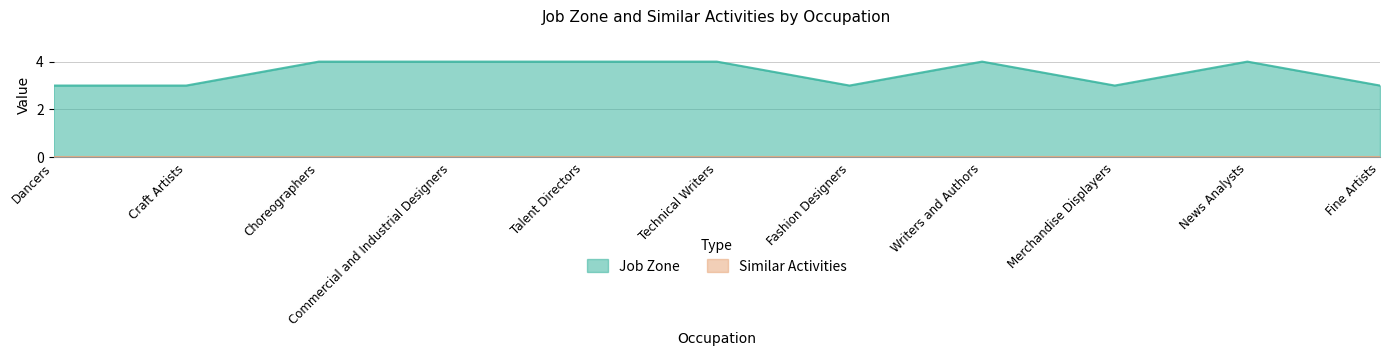

How many distinct data groups are displayed?

2